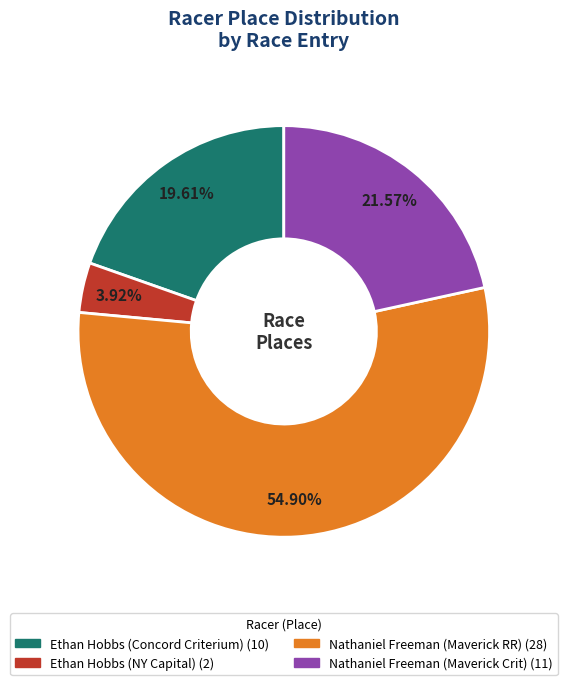

Count the number of slices in the pie.

4